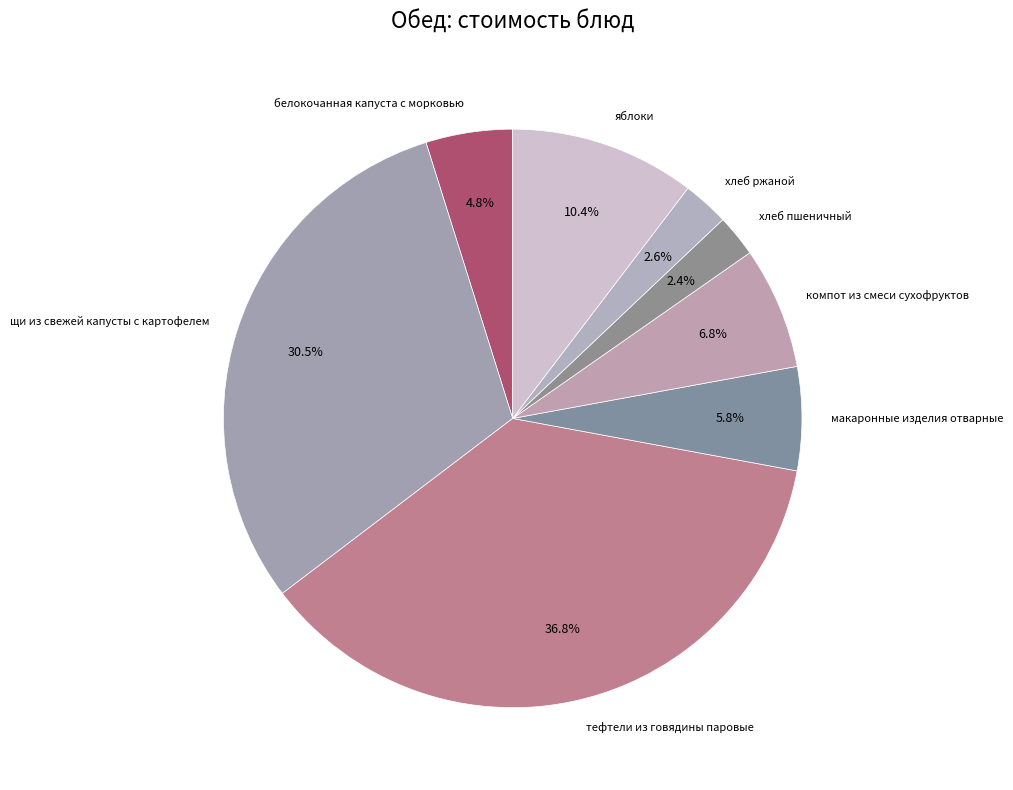

Does any single category account for the majority?

No